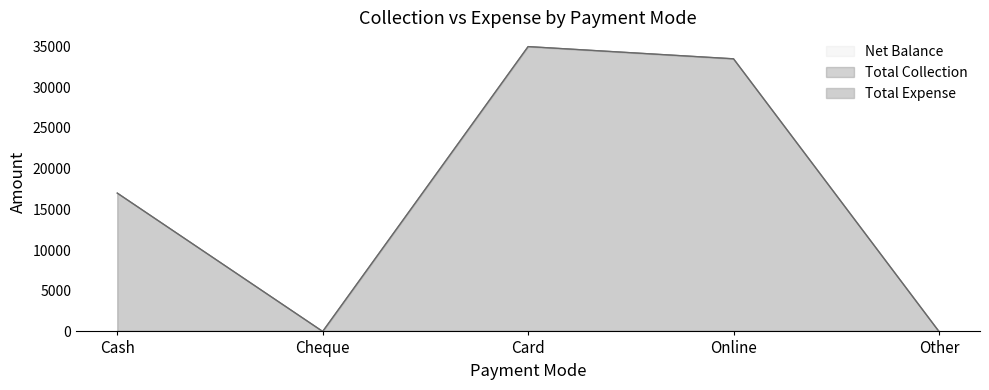

Does the chart display data point markers on the line(s)?

No